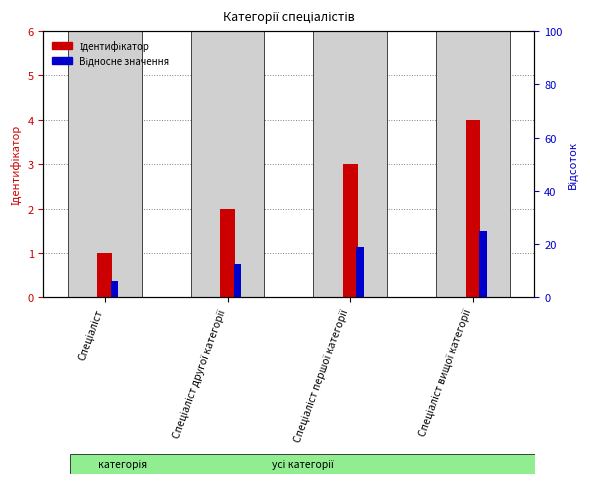

Rank the categories by Ідентифікатор value from highest to lowest.

Спеціаліст вищої категорії, Спеціаліст першої категорії, Спеціаліст другої категорії, Спеціаліст